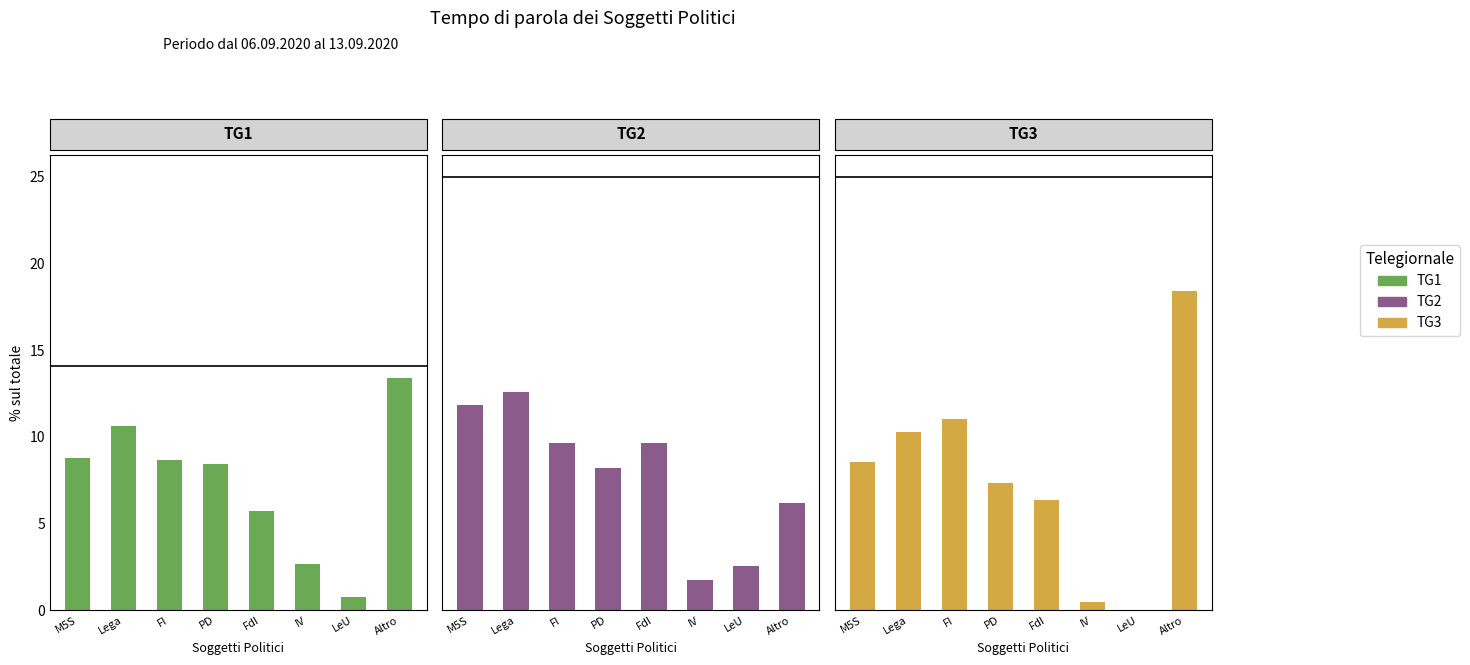

How many data points in TG3 are above 8?

4